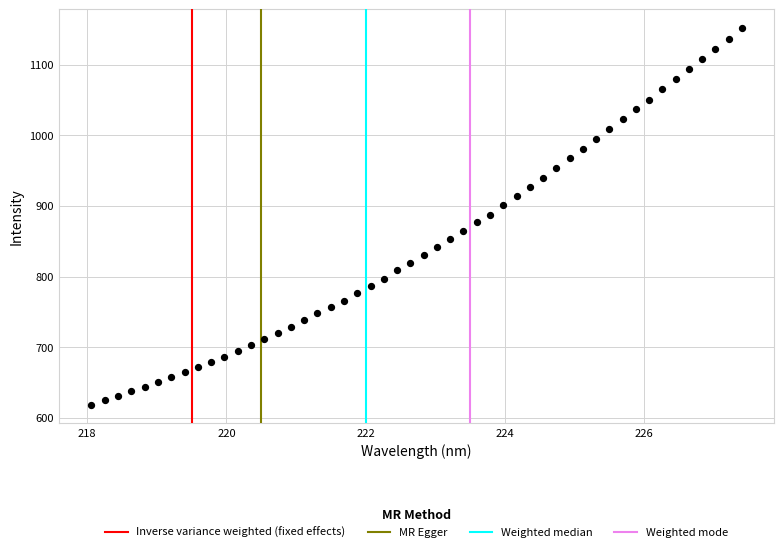

What is the range of Y values (max minus min)?

532.6